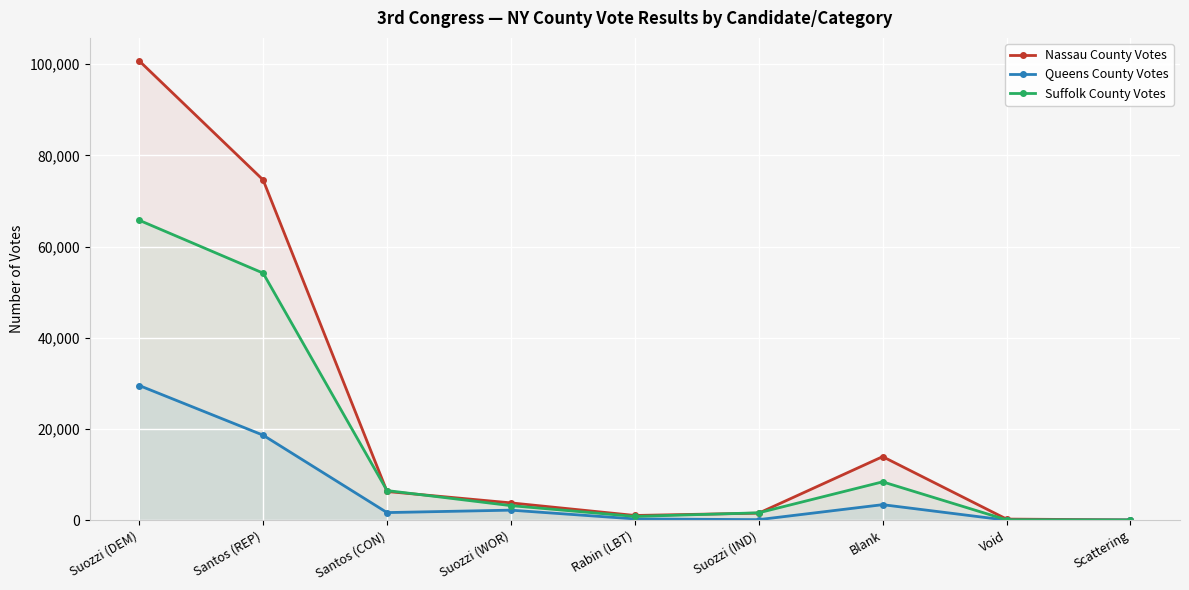

How many values in the Queens County Votes series are below 1672?

4